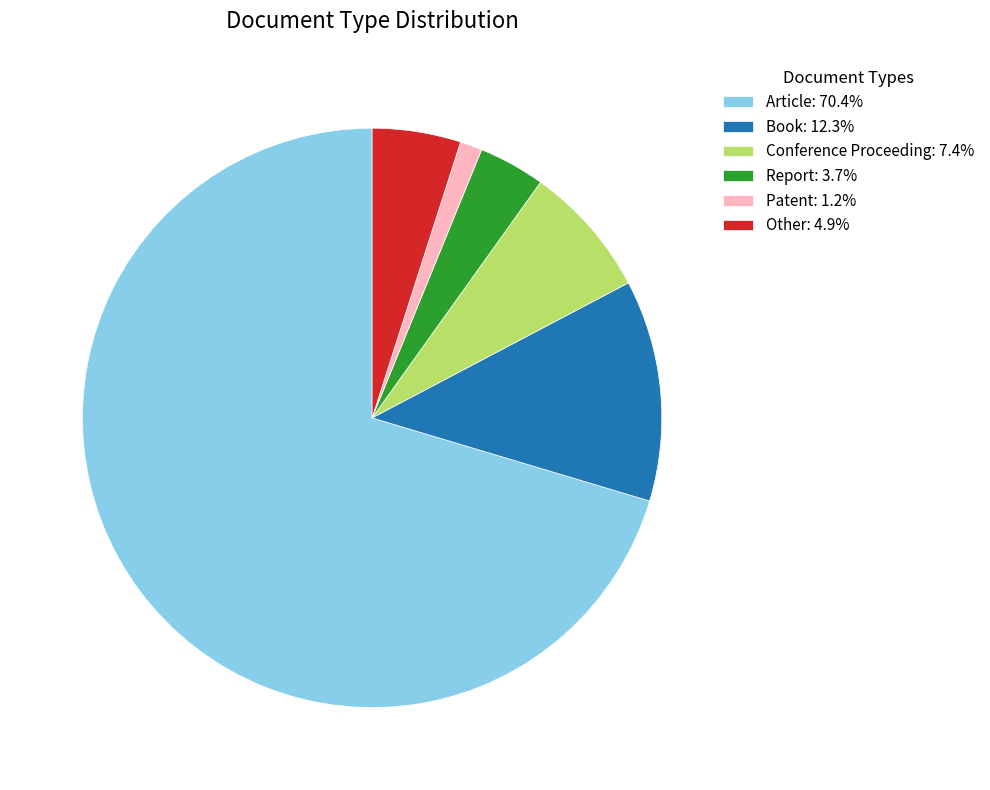

Which slice is the smallest?

Patent